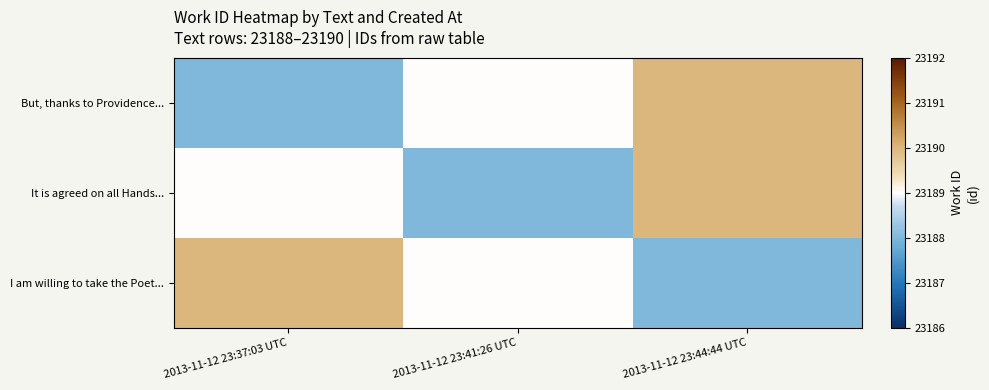

How many distinct data groups are displayed?

3